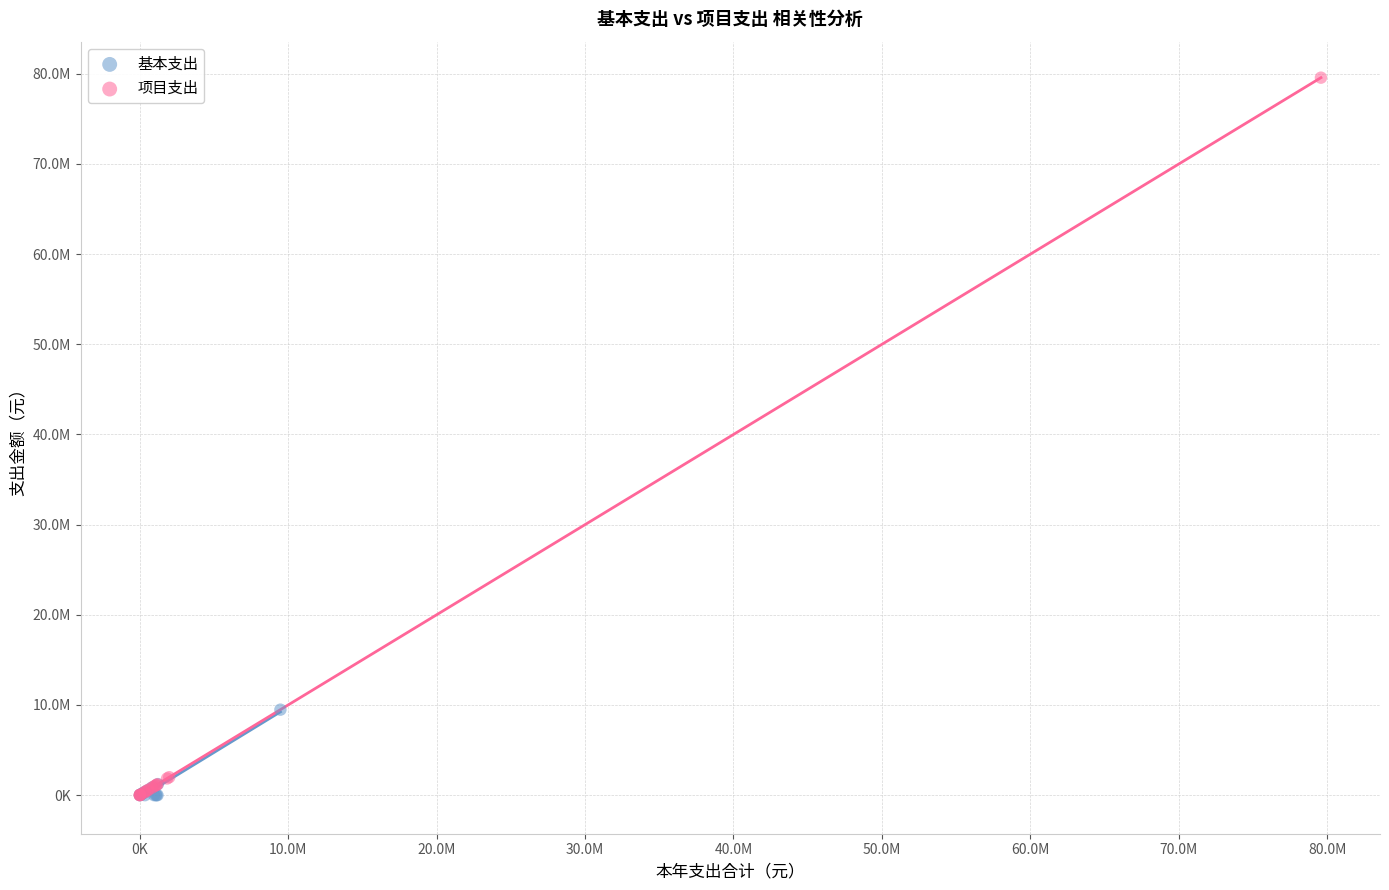

What are all the series names shown in the legend?

基本支出, 项目支出